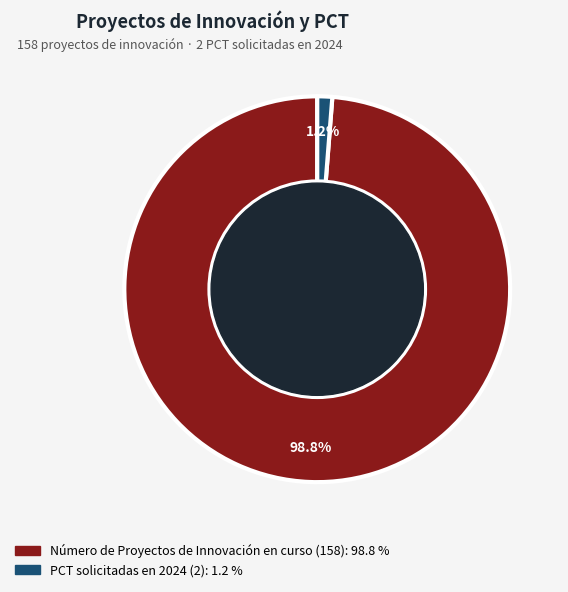

Count the number of slices in the pie.

2